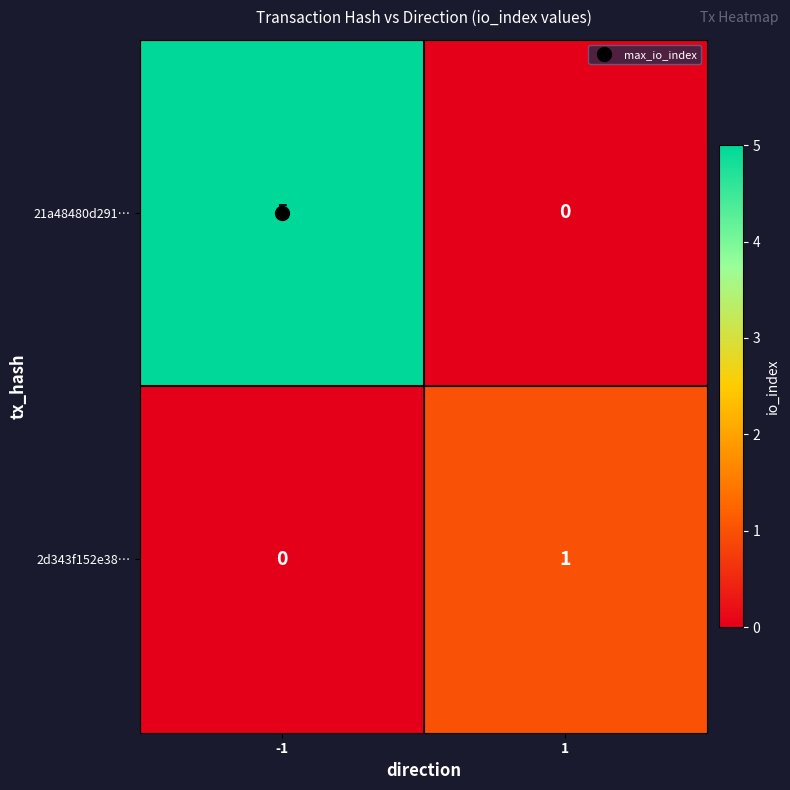

What is the spread (max minus min) of values at 1?

1